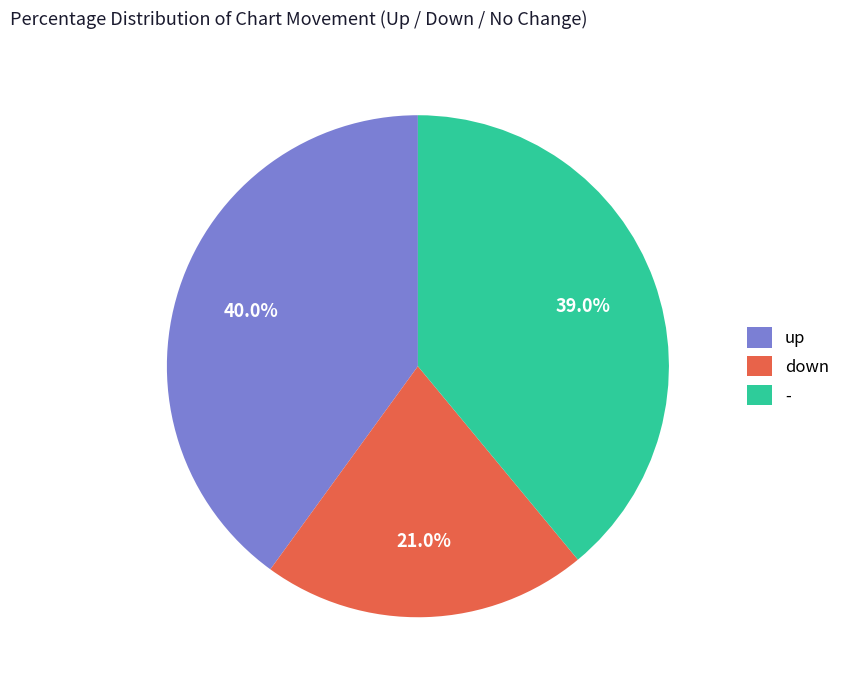

To the nearest percent, what is the average slice percentage?

33%